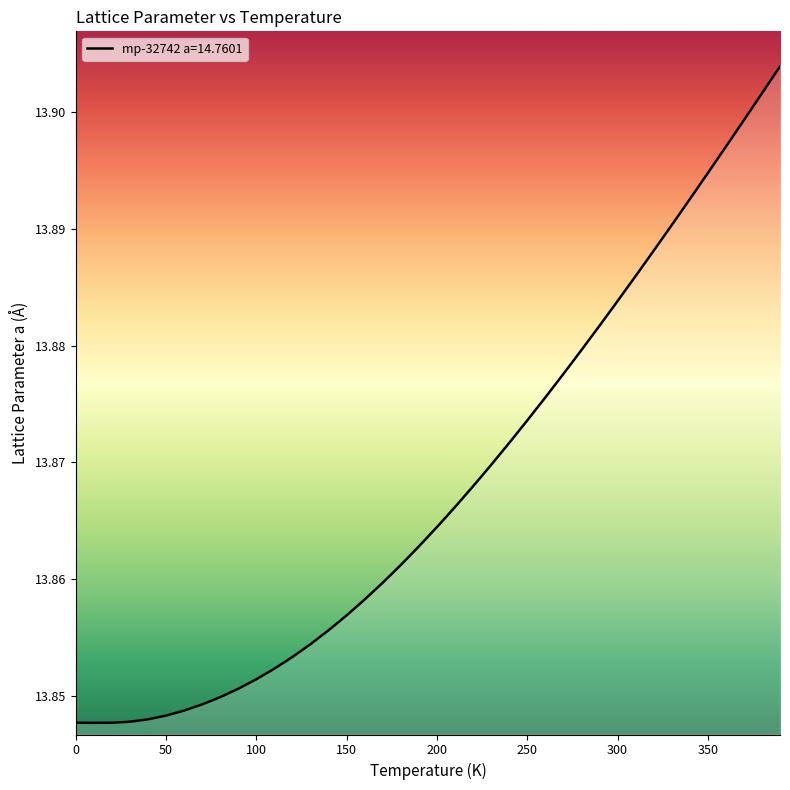

Which category has the lowest value across all series?

10.0